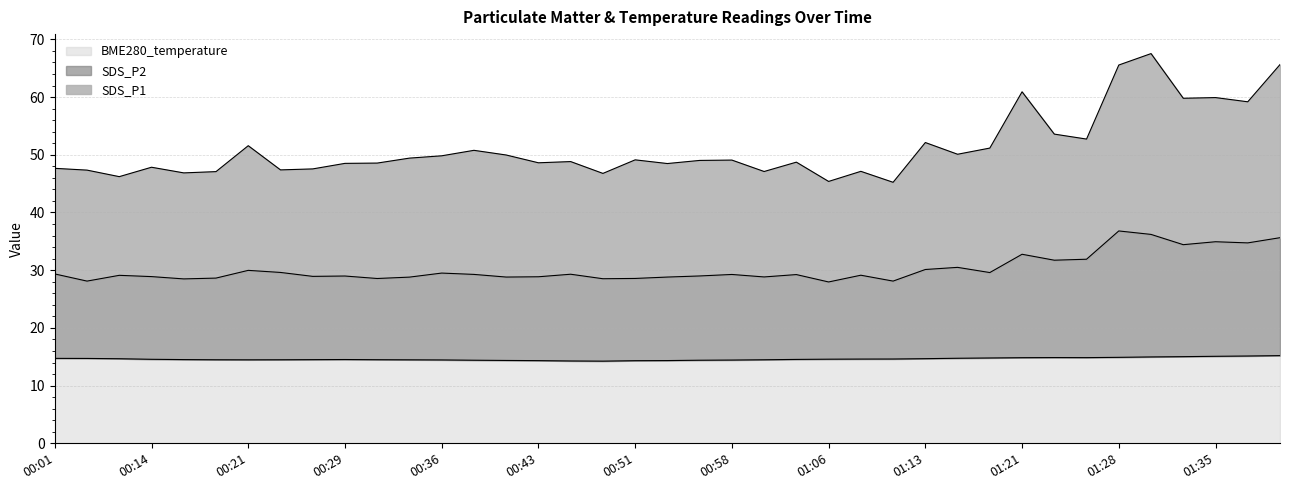

At how many categories does at least one series exceed 46?

37